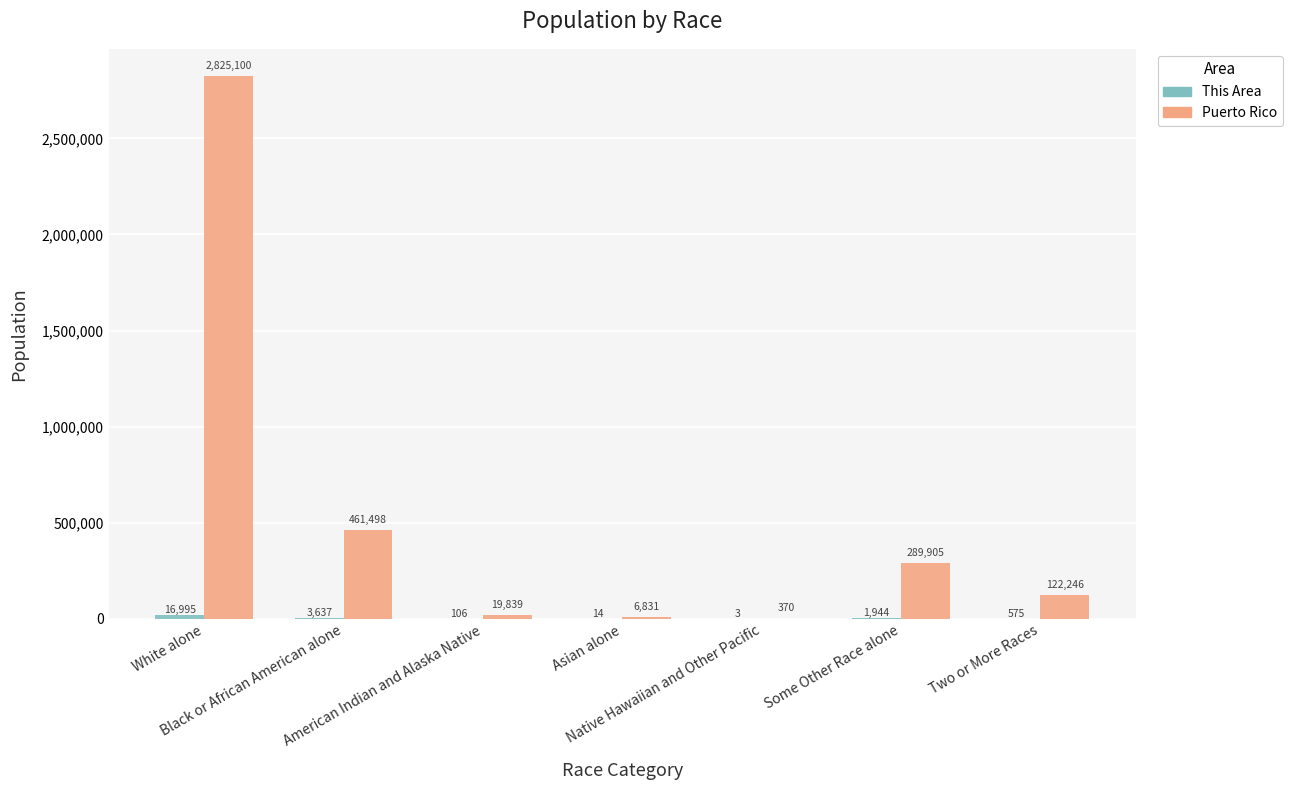

Is it true that Puerto Rico equals 290316 at Black or African American alone?

False